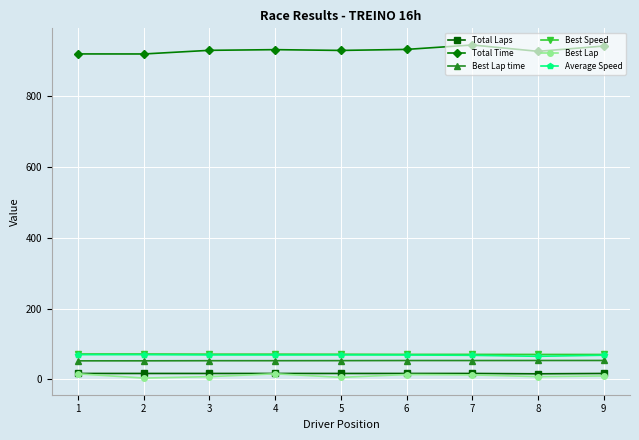

What is the value of the Best Lap time point at the 7th from the left?

53.4